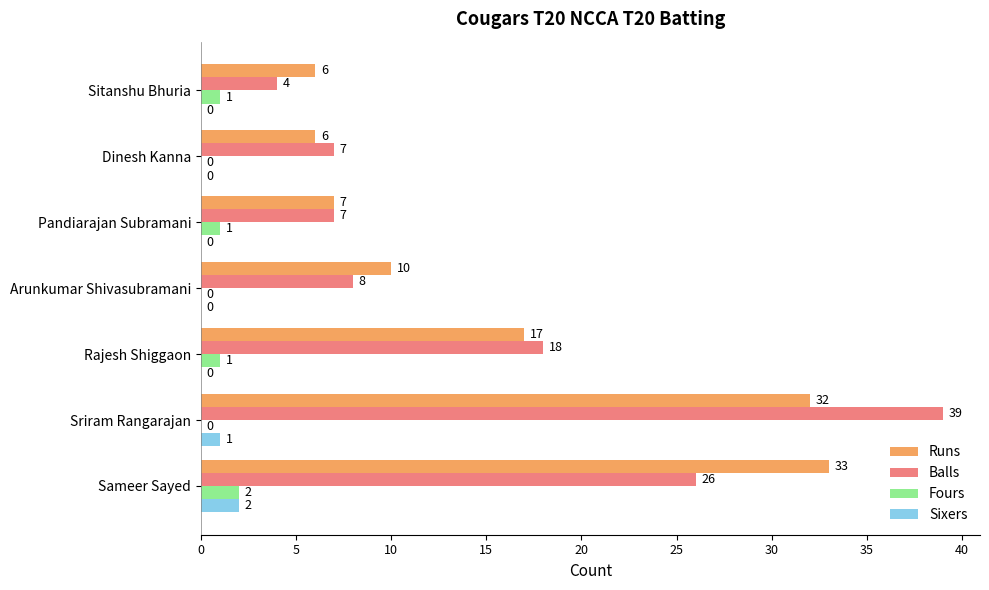

What is the maximum value for Balls?

39